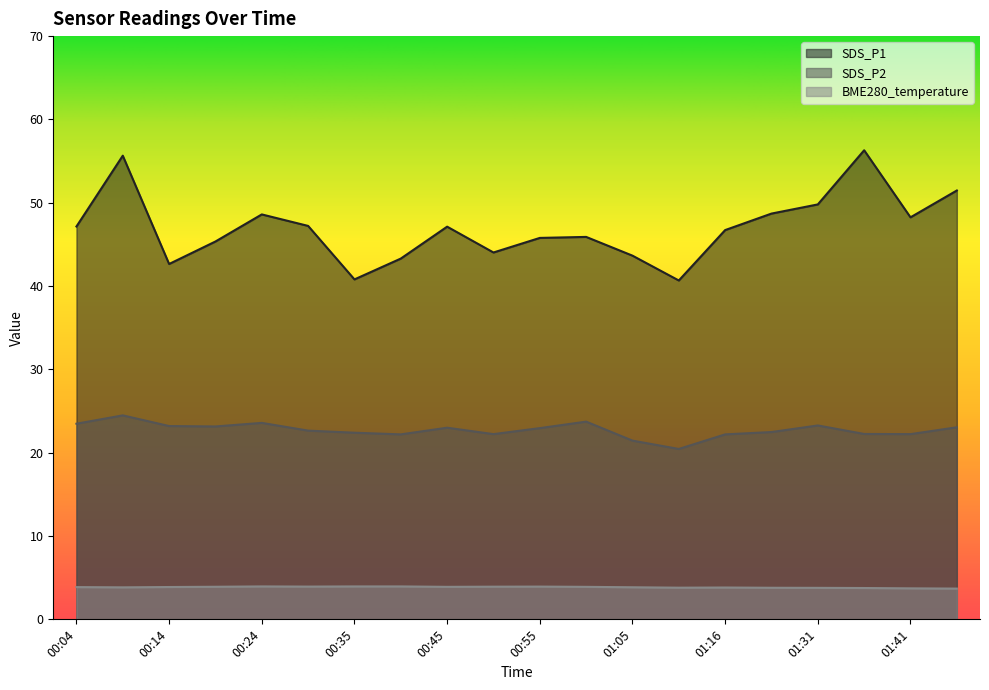

True or false: SDS_P2 and SDS_P1 intersect in this chart.

False